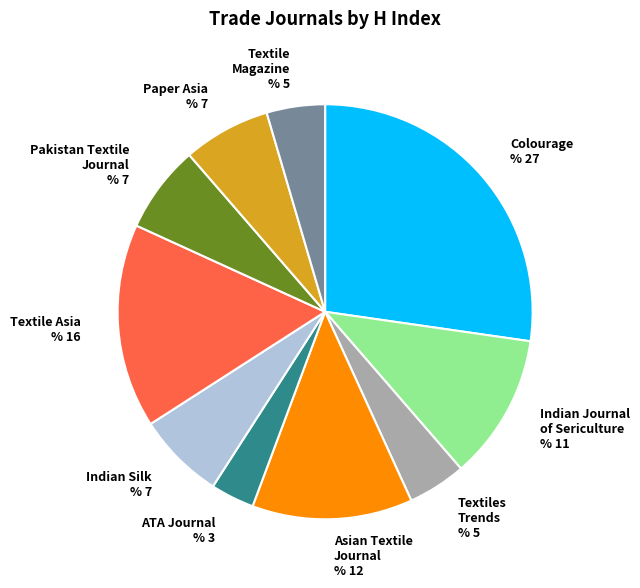

Do Textiles Trends and Asian Textile Journal together represent more than half of the pie?

No